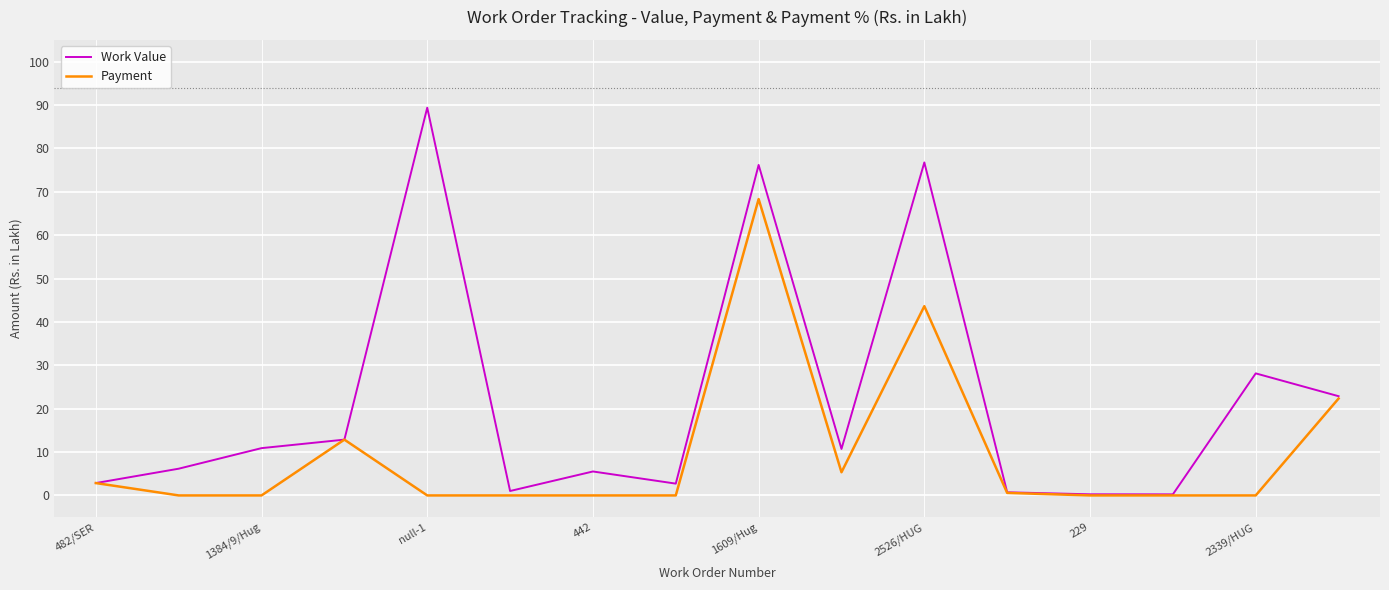

Which series has the largest range (max minus min)?

Work Value